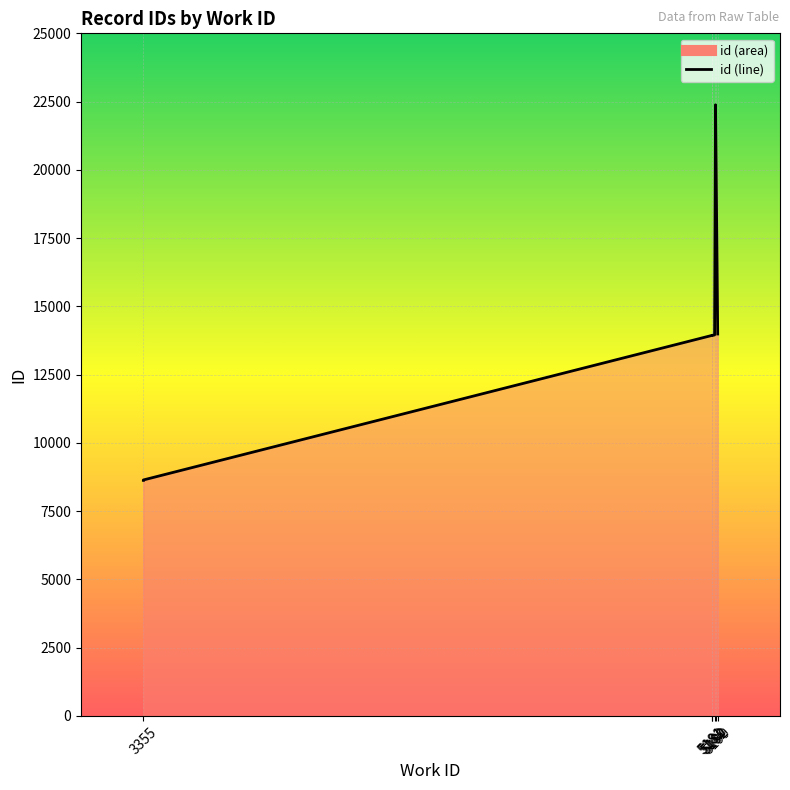

Which has a higher value, 5181 or 5199?

5199